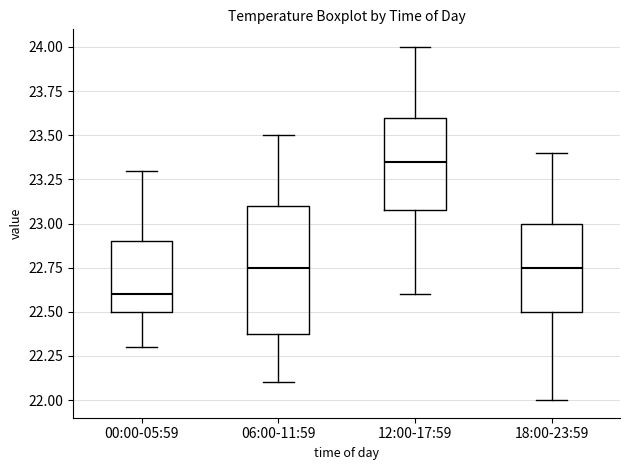

Which box's median line is the lowest?

00:00-05:59